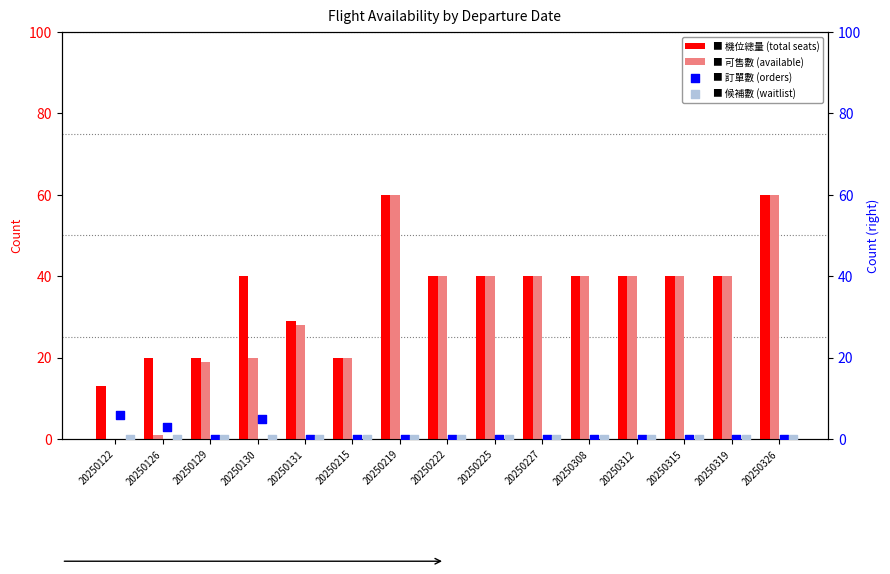

Which series reaches the minimum Y coordinate?

5.可售數